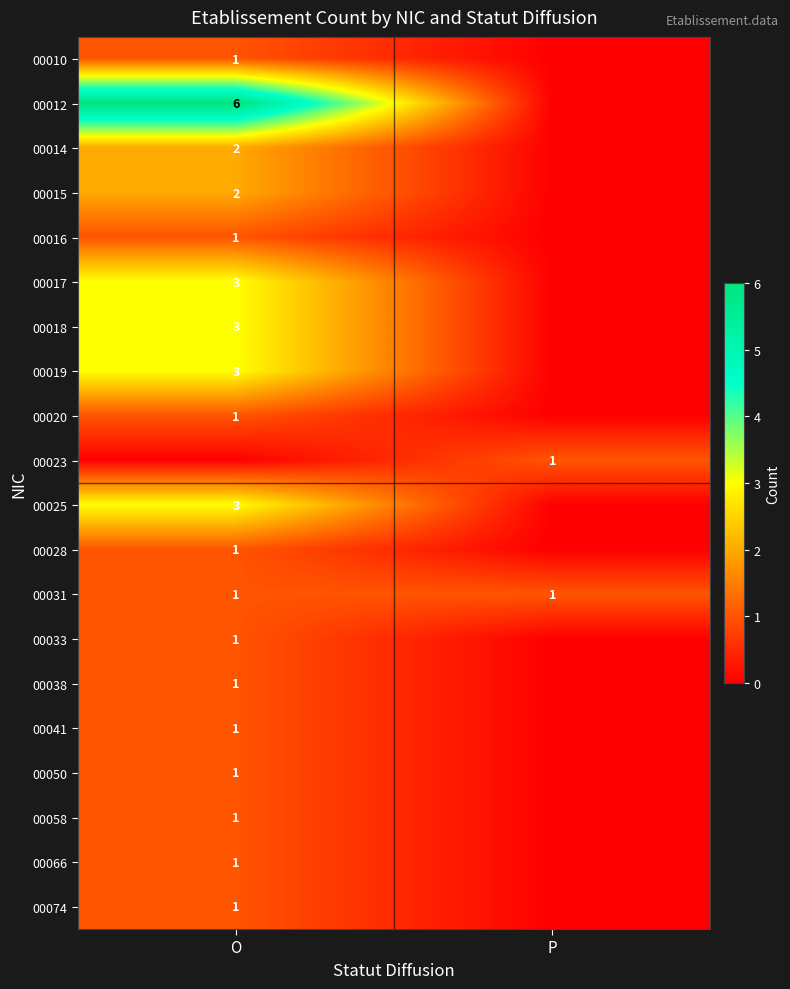

Which category has the highest value across all series?

O